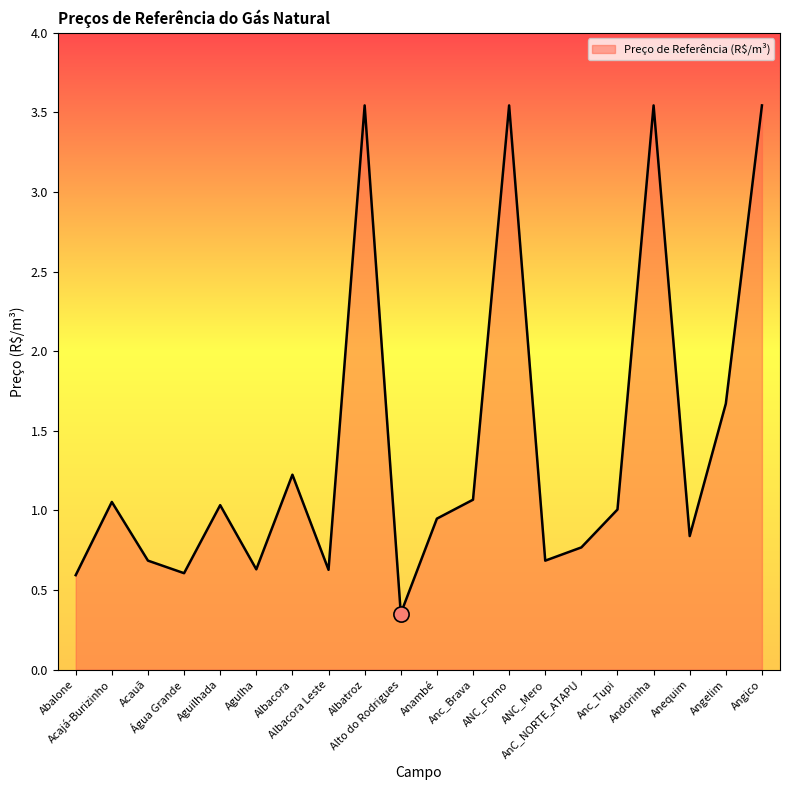

What is the change in value from ANC_Forno to AnC_NORTE_ATAPU?

-2.8